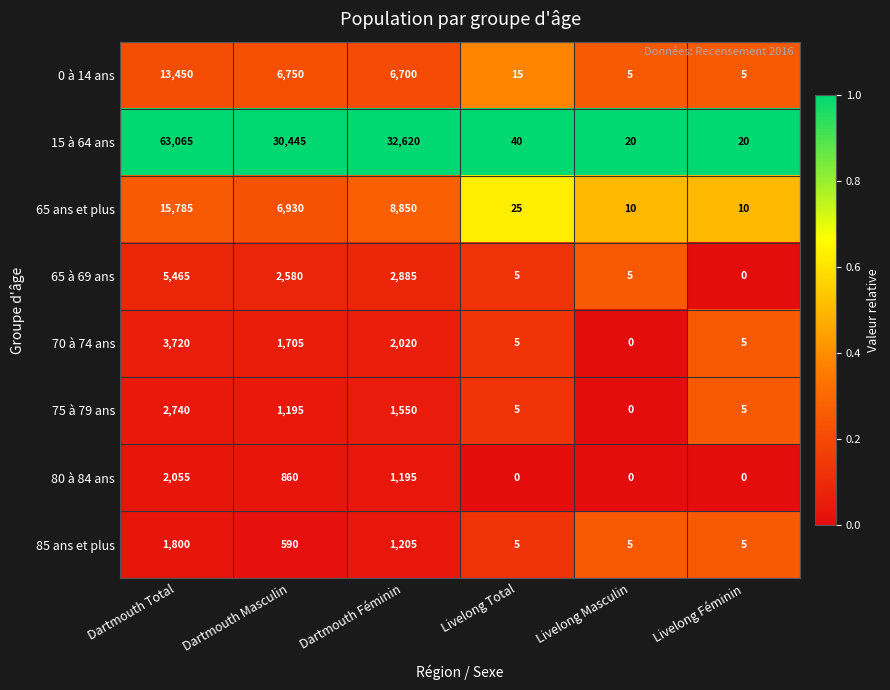

At which category is the sum across all series the highest?

Dartmouth Total